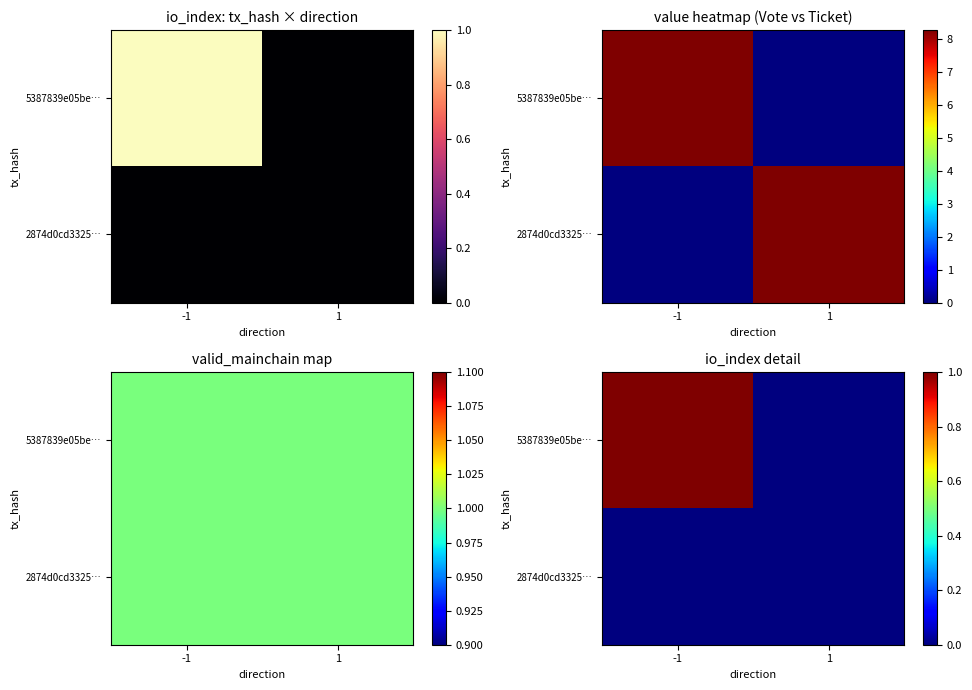

What is the difference between the maximum and minimum values in the 5387839e05be… series?

1